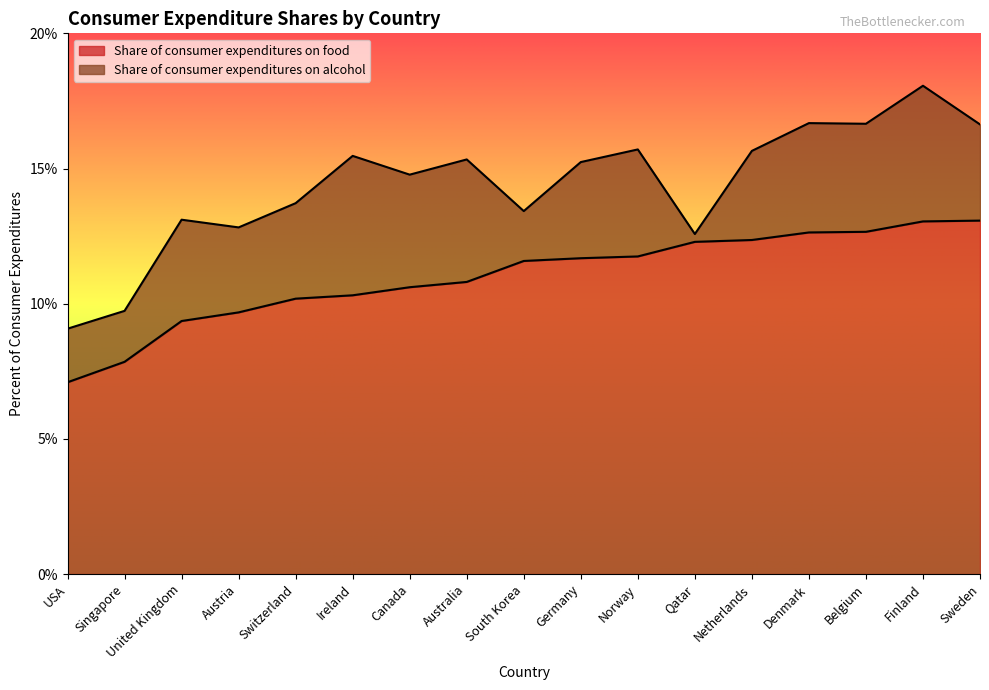

What is the label of the 13th point from the left?

Netherlands